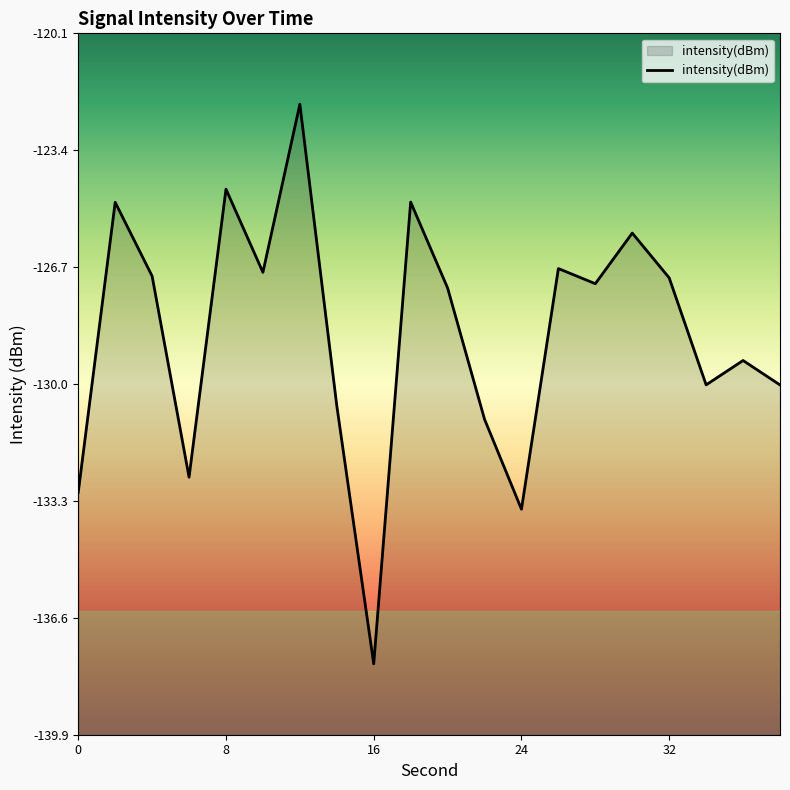

What is the value of the 2nd point from the left?

-124.8